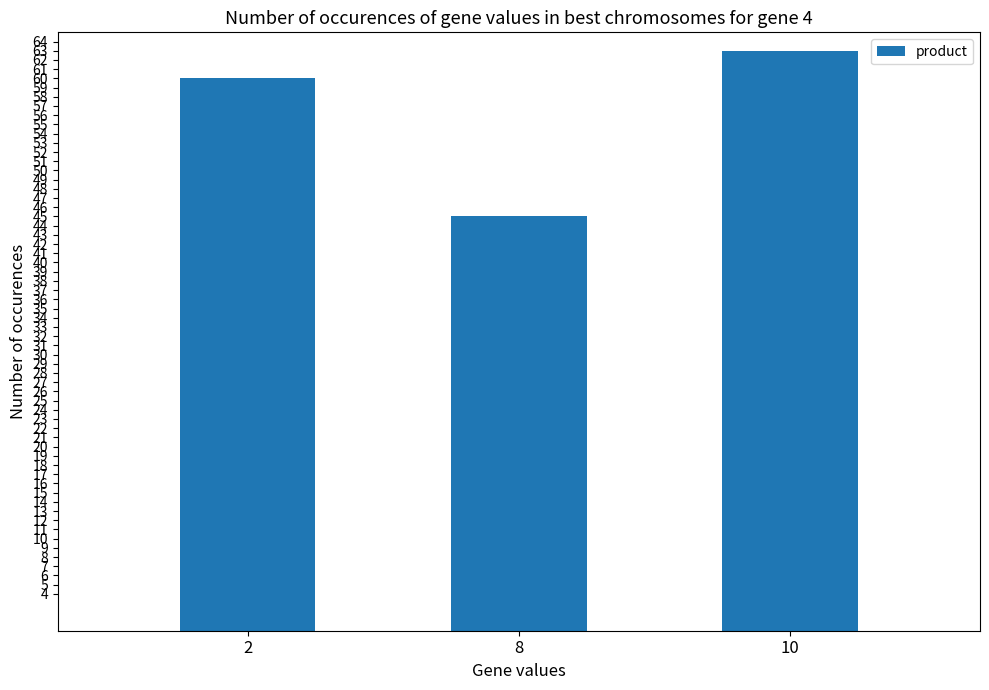

What is the smallest value displayed?

45